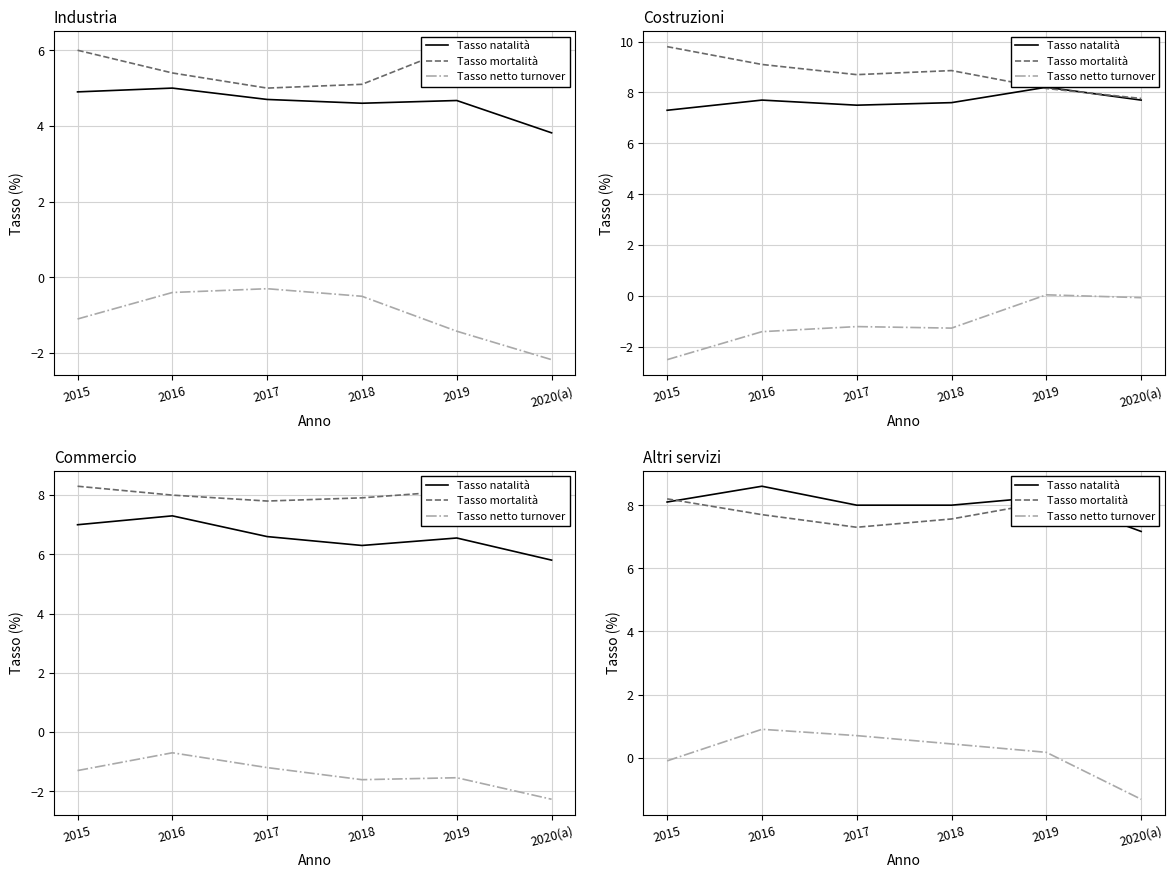

How many data points in Tasso natalità are less than 8?

1